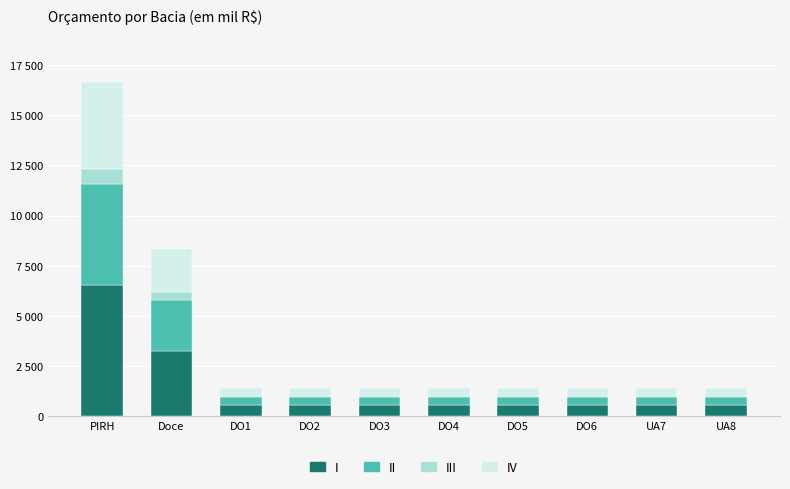

What position from the right is DO1?

8